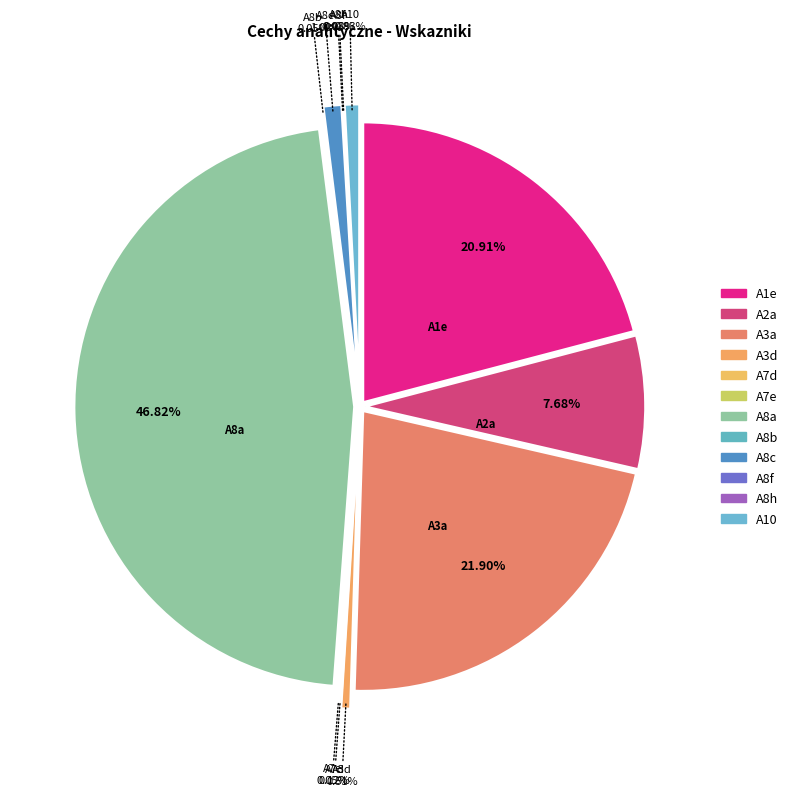

Is the sum of A10 and A7e greater than half?

No